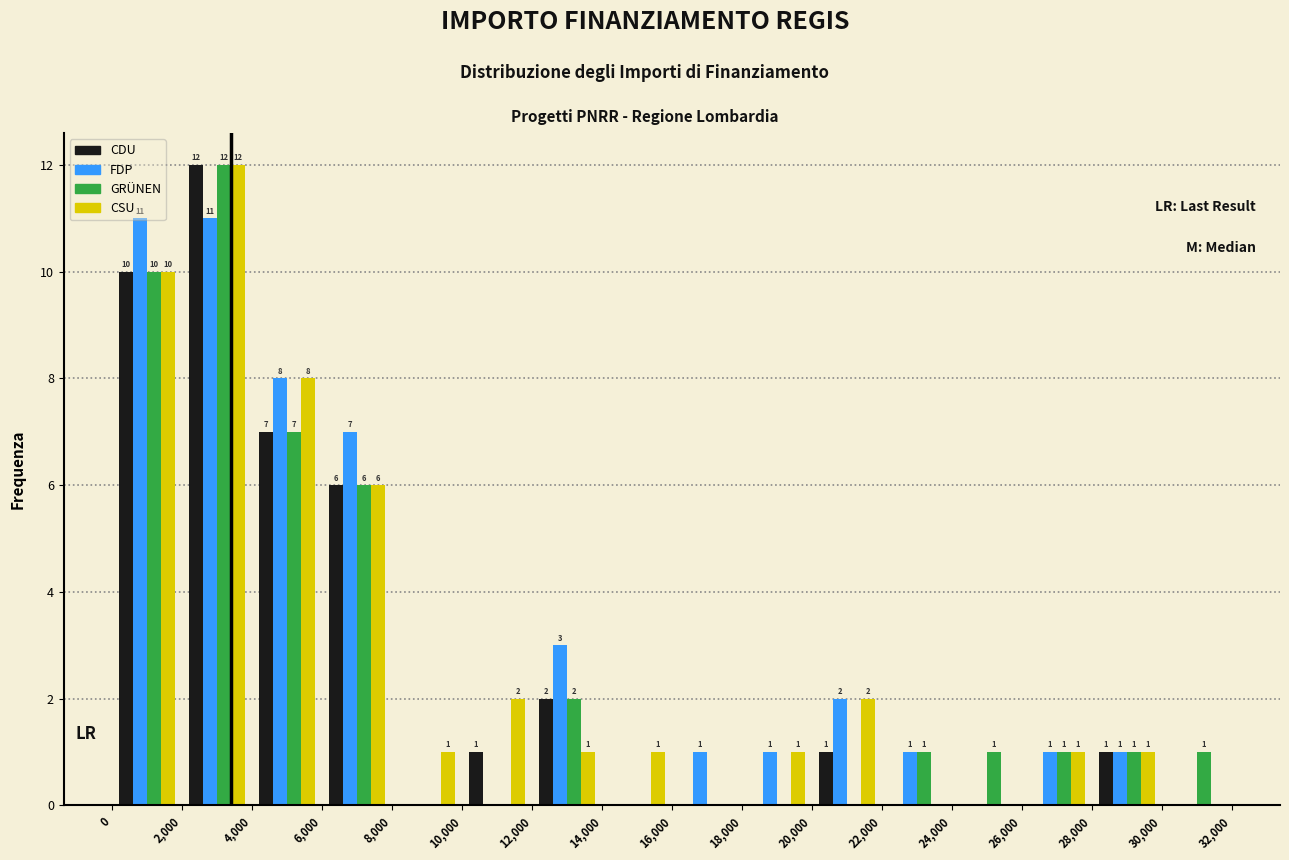

In the GRÜNEN series, which range on the x-axis has the tallest bar?

2,000 to 4,000